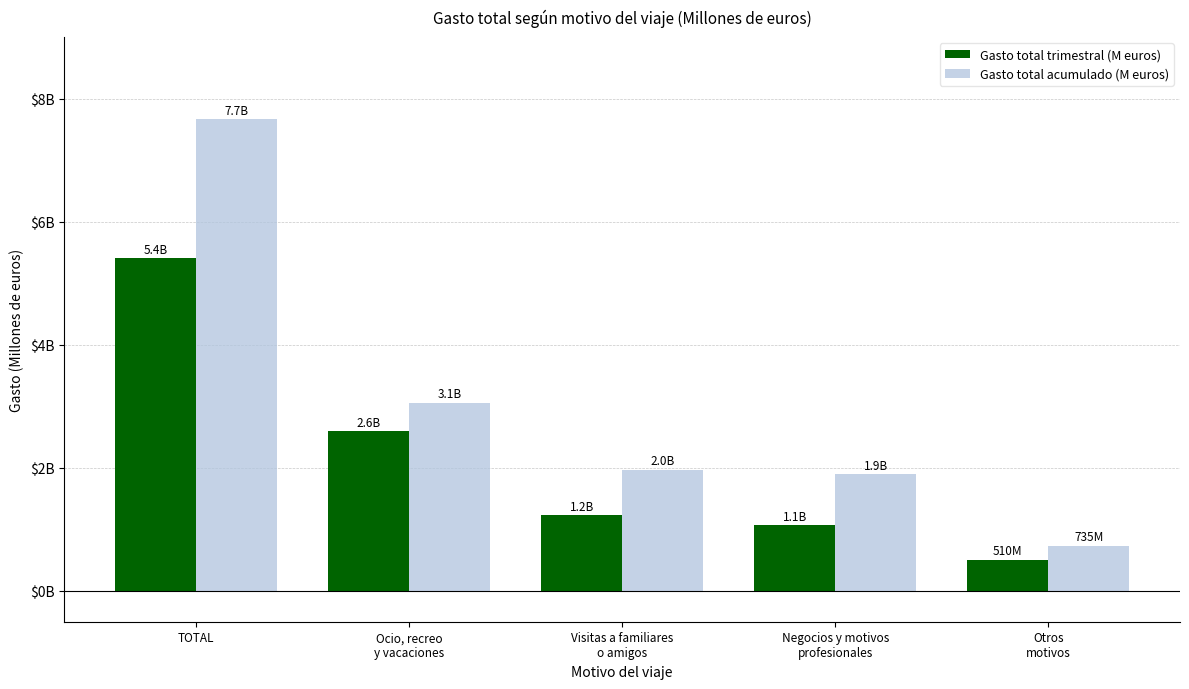

Reading right to left, list all the values displayed in this chart.

Gasto total trimestral (M euros): 510.5	1068.3	1228.3	2596.9	5403.9
Gasto total acumulado (M euros): 734.9	1896.8	1969.3	3062.7	7663.7